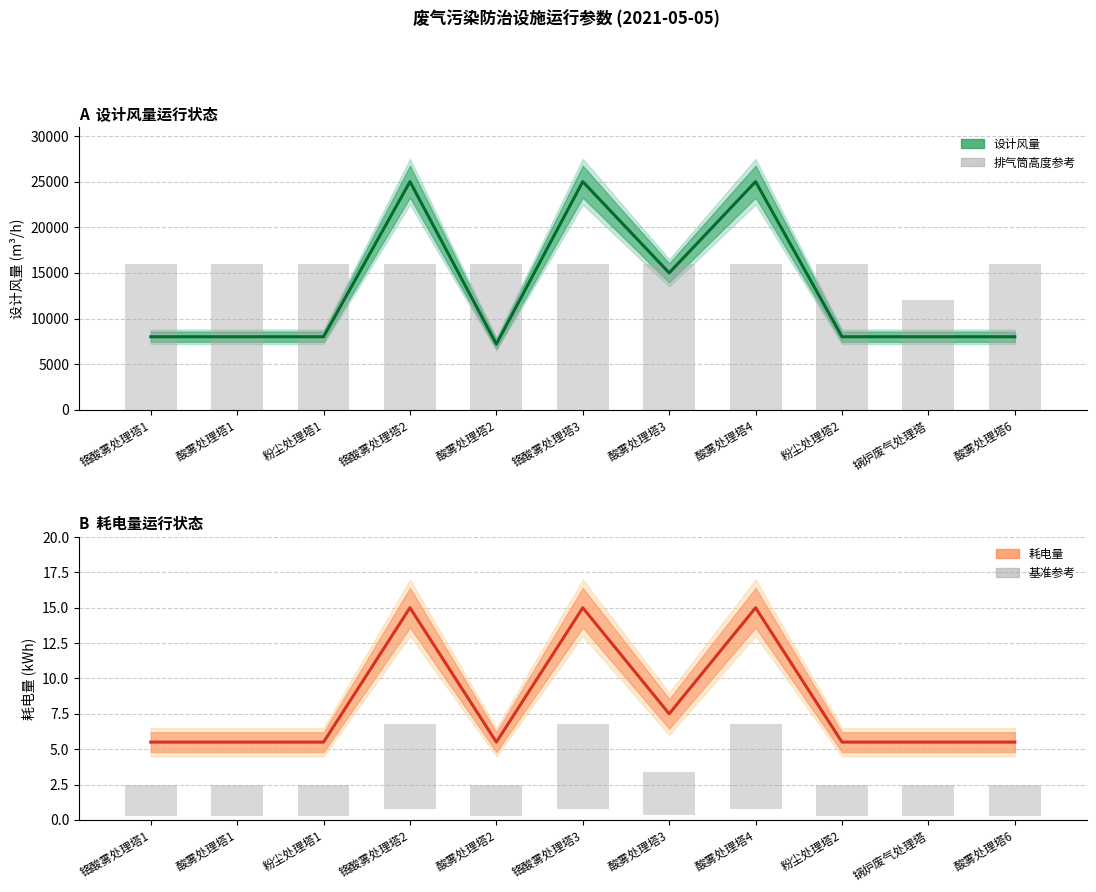

What is the value of the 排气筒高度参考 bar at the 7th from the left?

16000.0